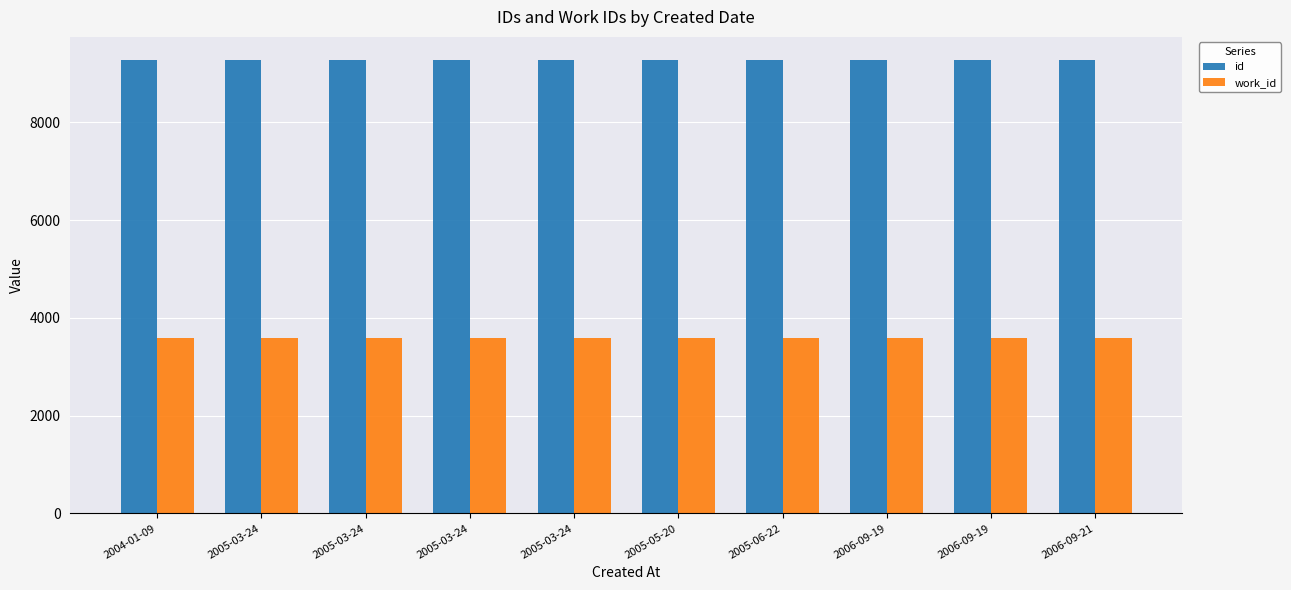

Between 2004-01-09 and 2005-05-20, which is larger?

2005-05-20